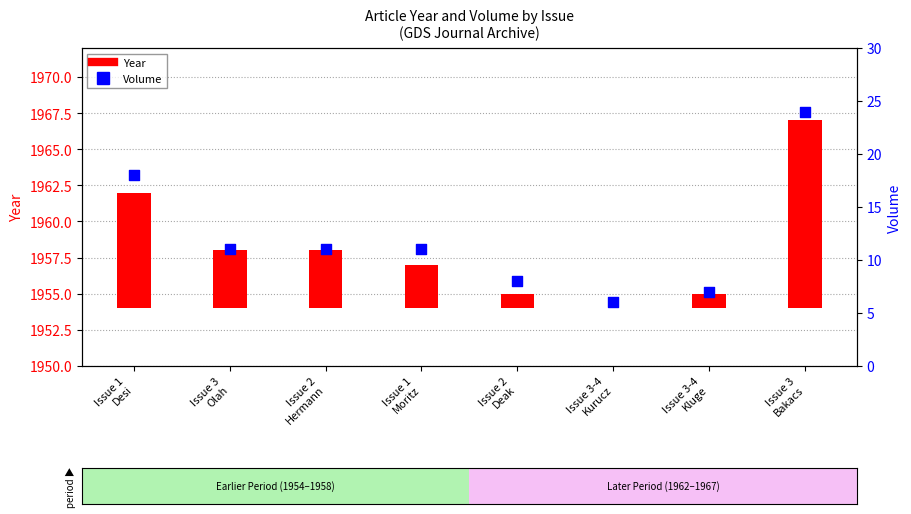

What are all the series names shown in the legend?

Year, Volume